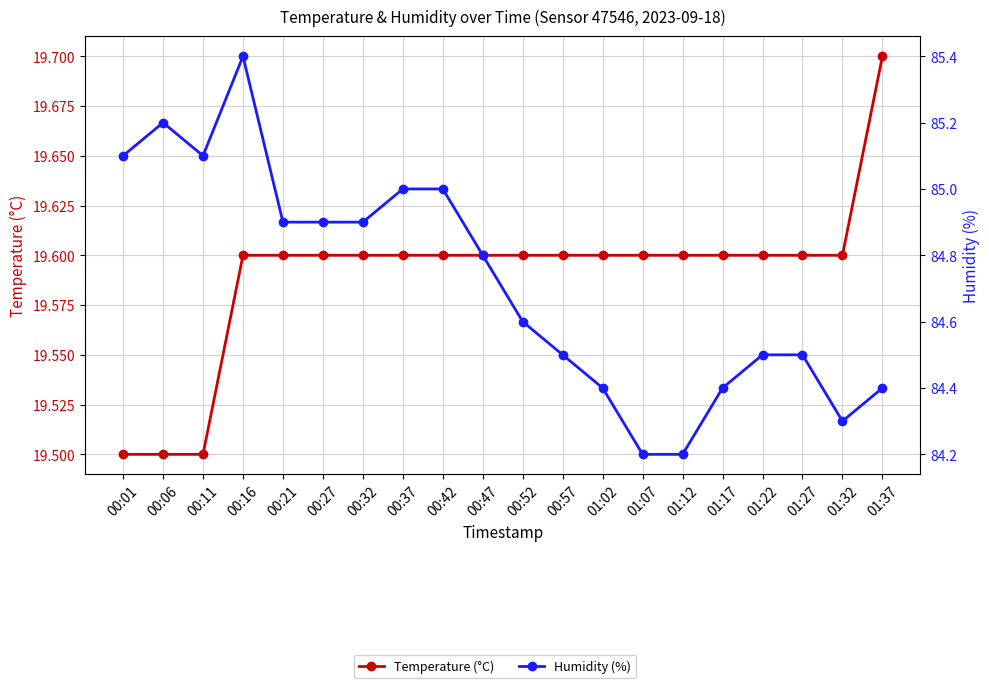

What is the smallest value displayed?

19.5